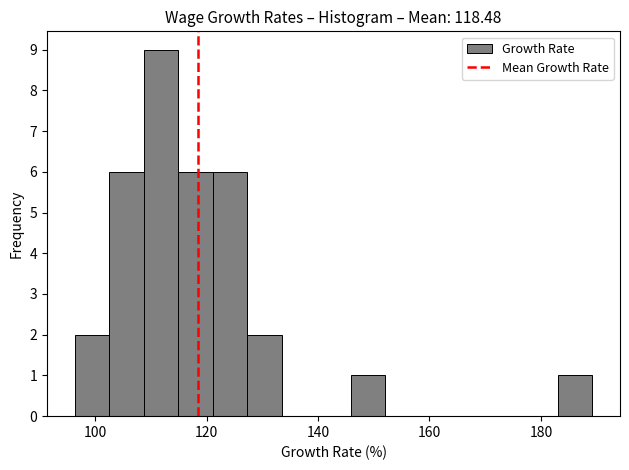

Read against the x-axis, roughly where is the centre of the tallest bar?

112